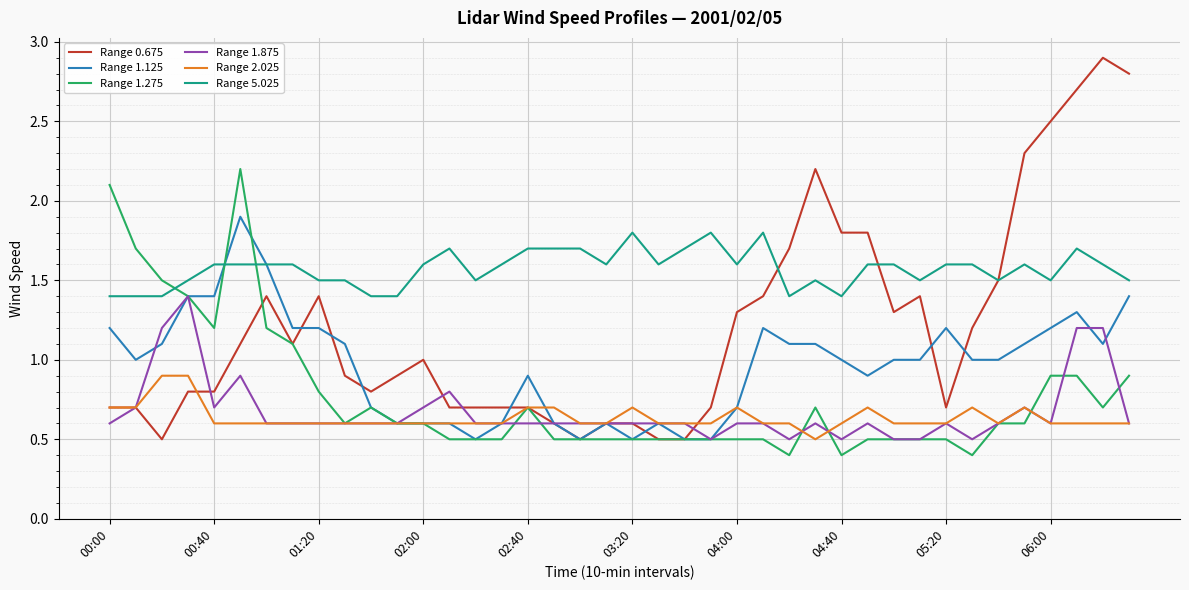

Which series has the largest total across all categories?

Range 5.025